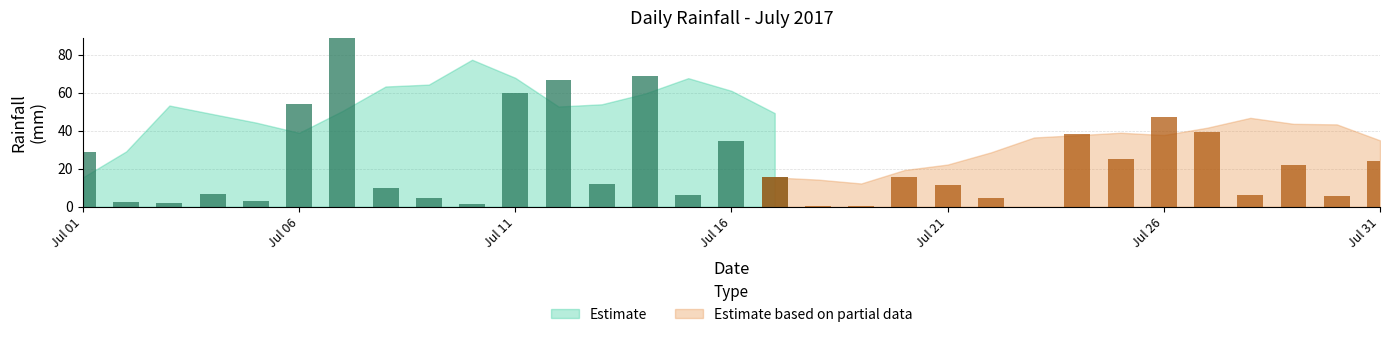

At which category does the chart reach its peak across all series?

2017-07-07